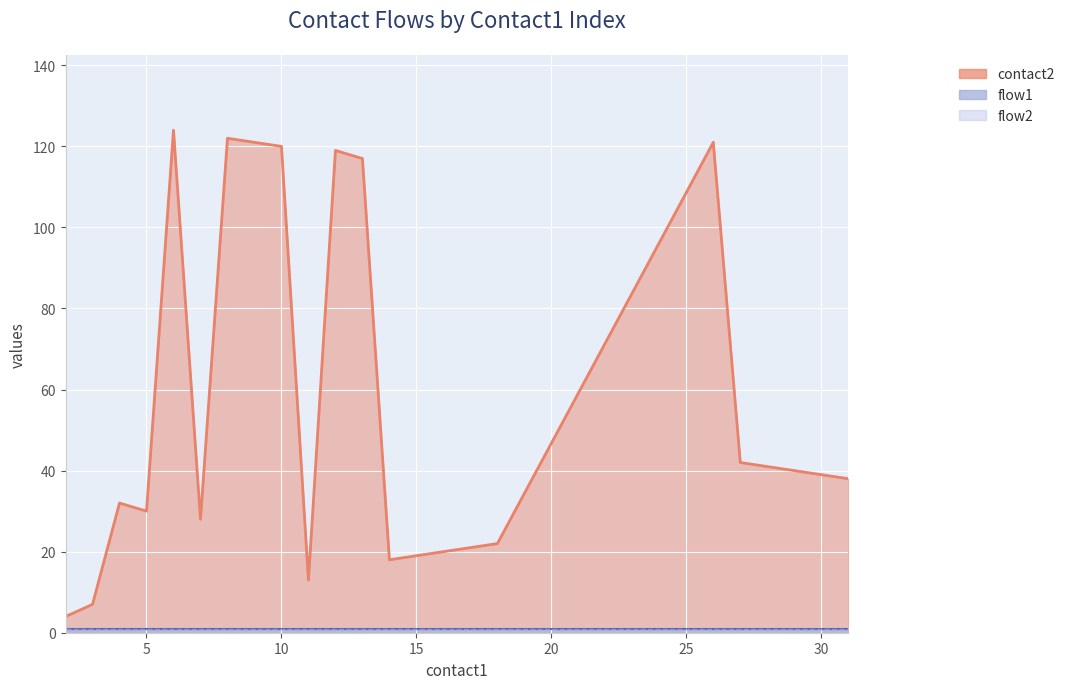

What is the difference between the contact2 values at 29 and 5?

10